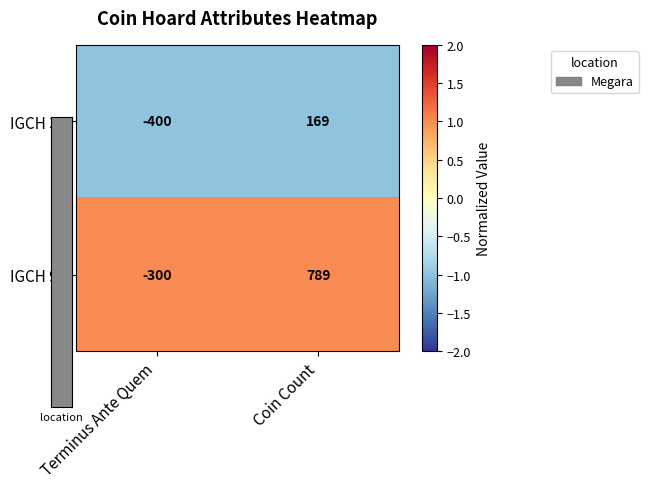

Reading right to left, transcribe all the data shown in this chart.

IGCH 33: 169	-400
IGCH 94: 789	-300